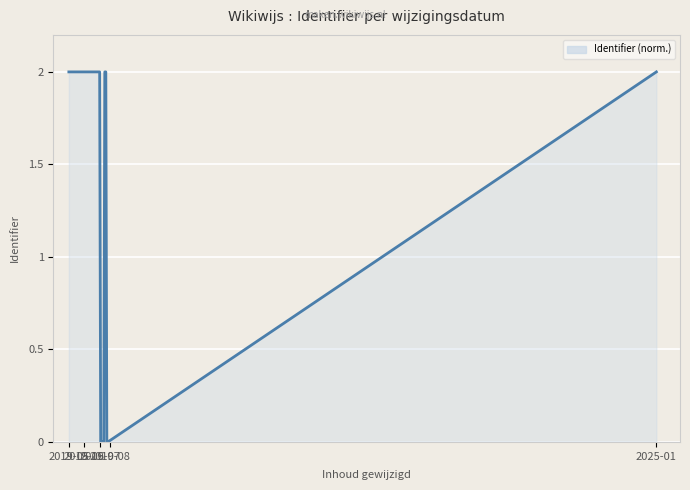

What is the maximum value shown in the chart?

2.0